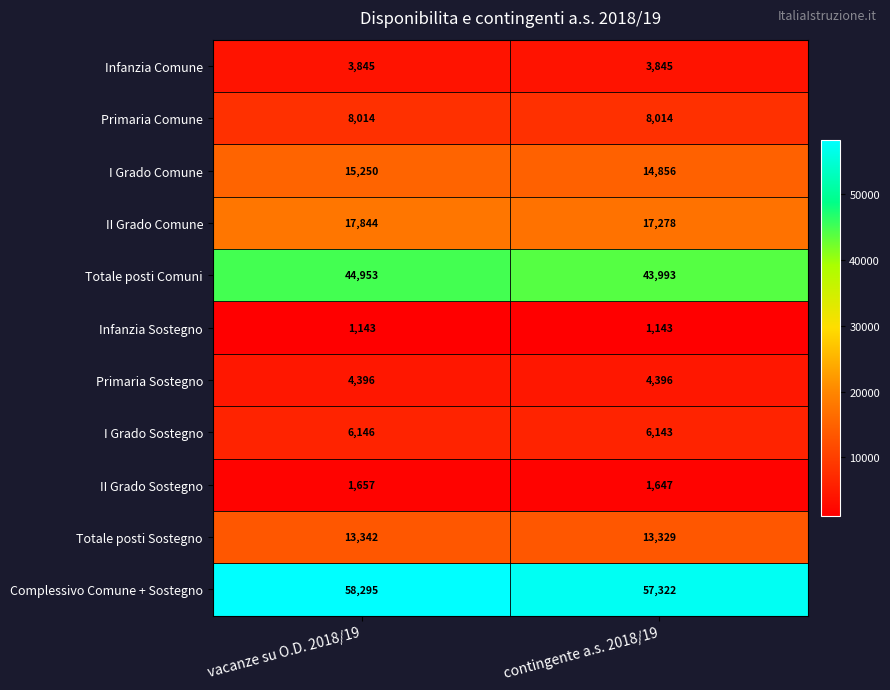

What is the difference between the maximum and minimum values in the Complessivo Comune + Sostegno series?

973